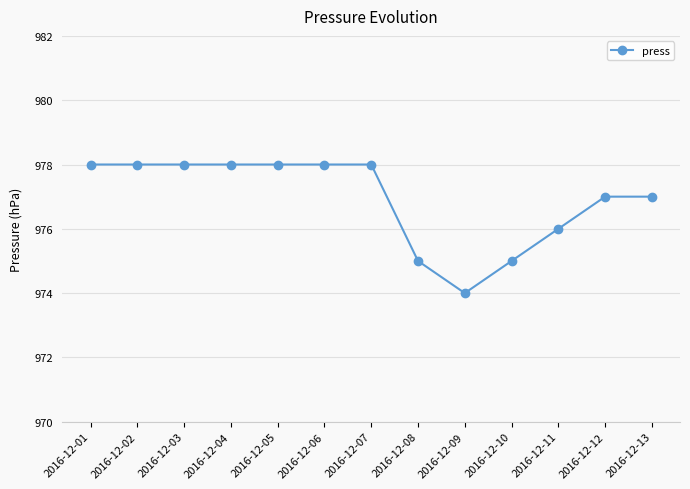

What is the value of the 10th point from the left?

975